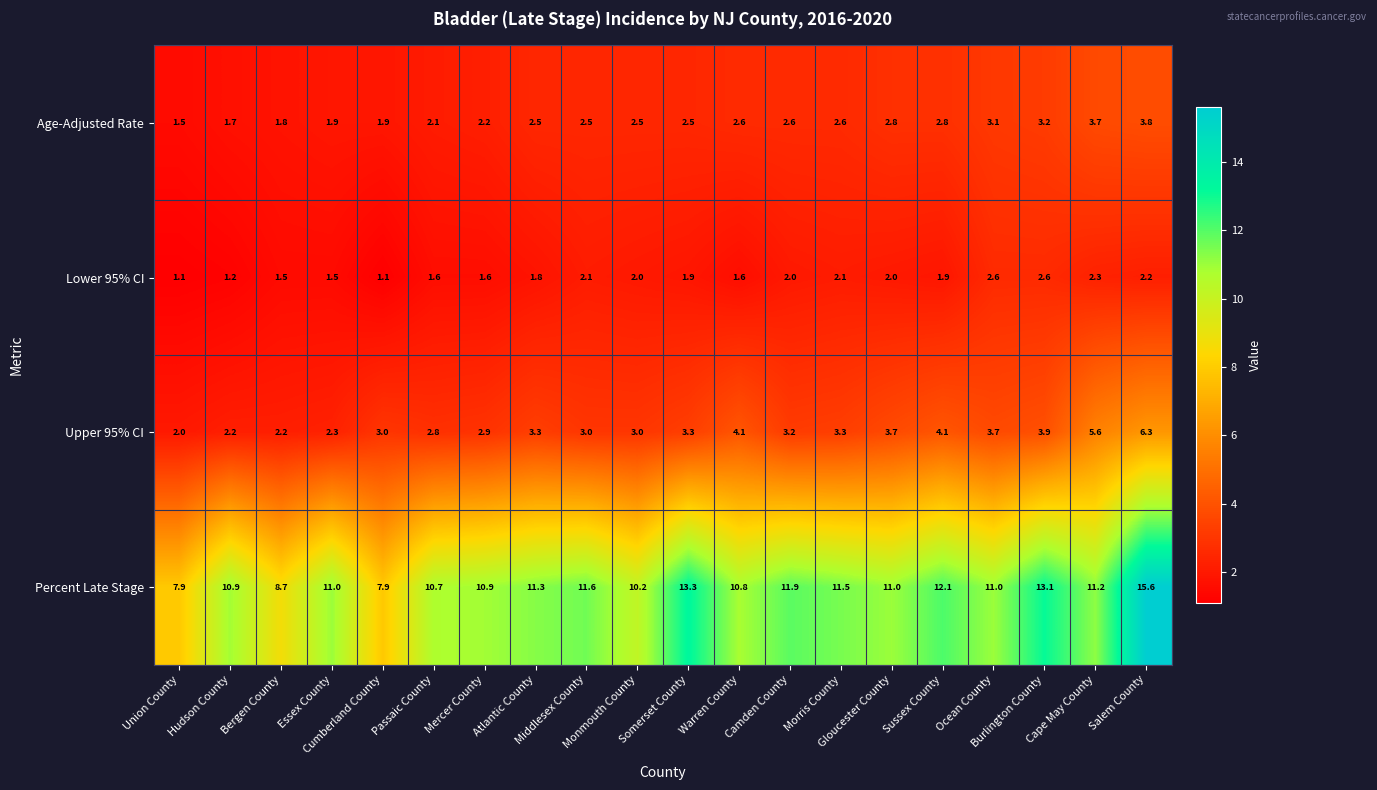

What is the smallest value displayed?

1.1